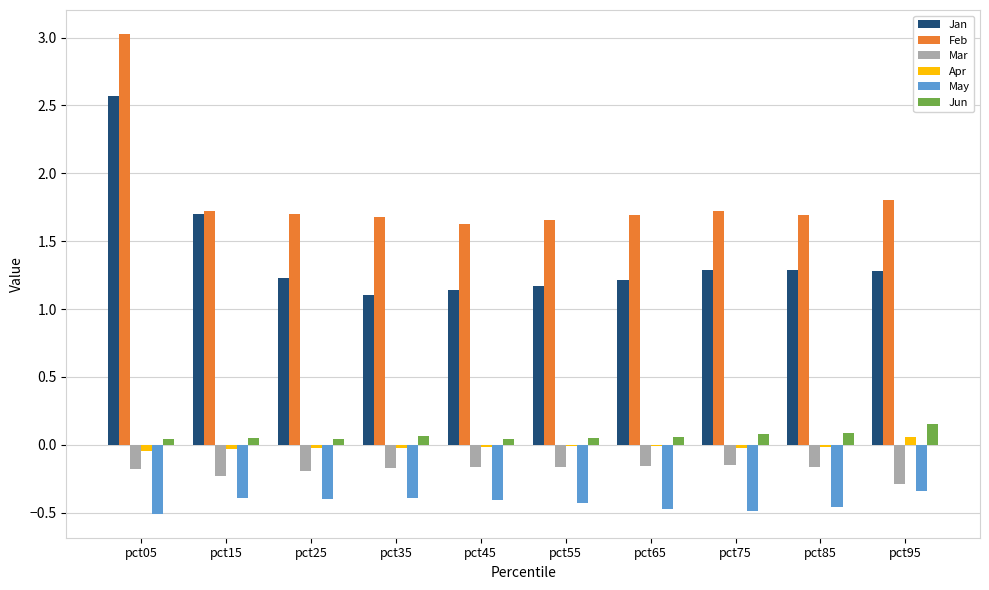

At which category does the chart reach its peak across all series?

pct05